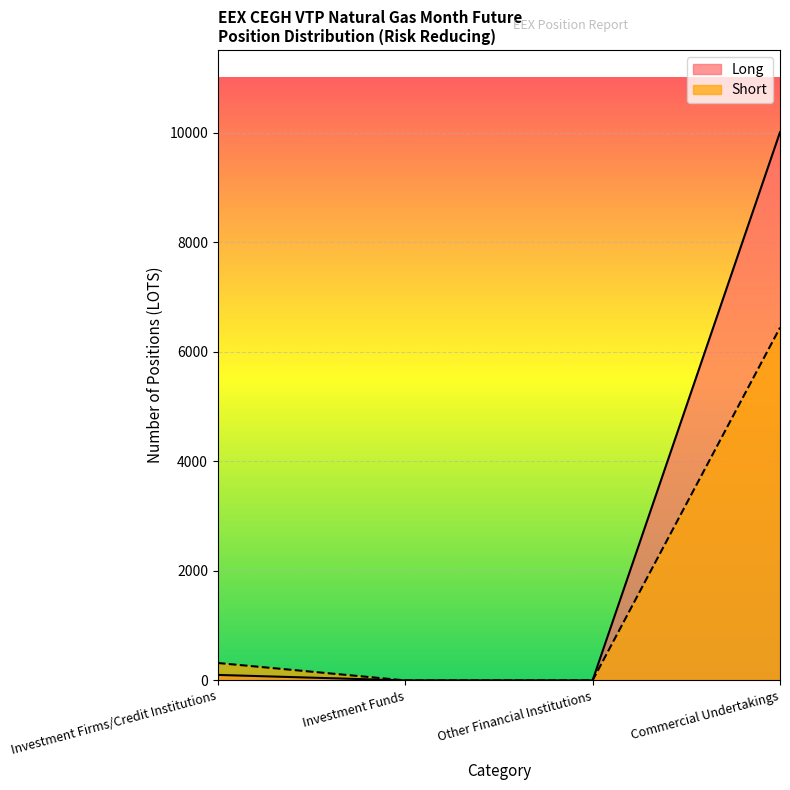

Reading left to right, what are all the values shown in this chart?

Long: Investment Firms/Credit Institutions=100	Investment Funds=0	Other Financial Institutions=0	Commercial Undertakings=10014
Short: Investment Firms/Credit Institutions=318	Investment Funds=0	Other Financial Institutions=0	Commercial Undertakings=6445